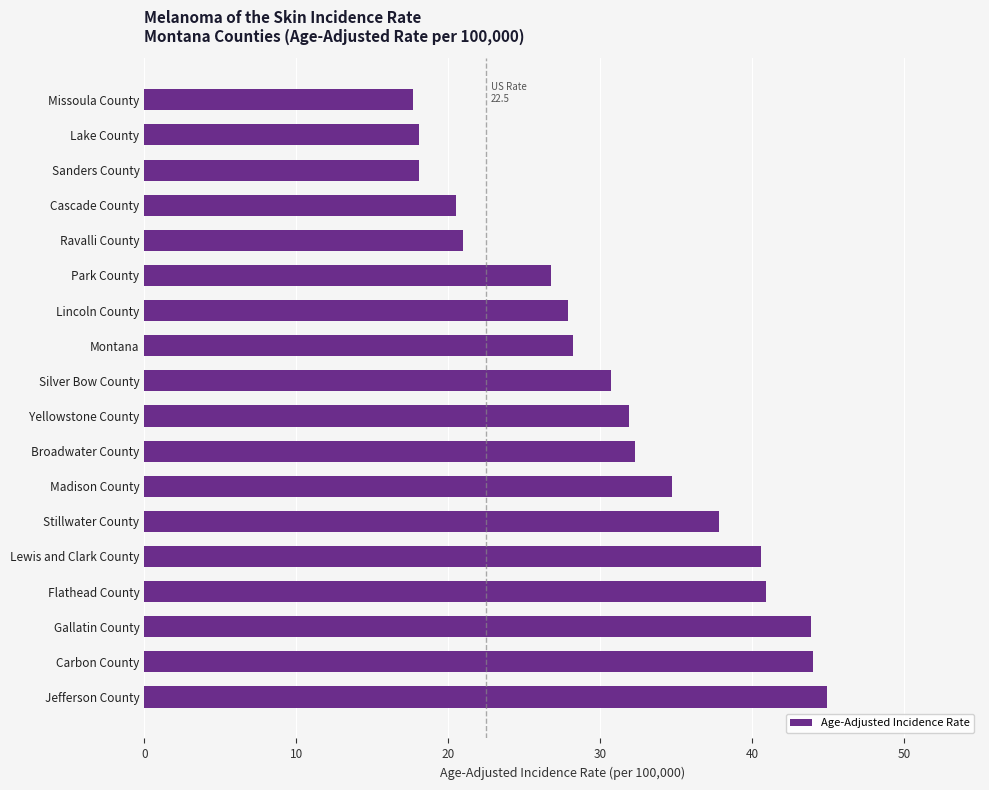

What is the ratio of the value at Yellowstone County to the value at Sanders County?

1.8